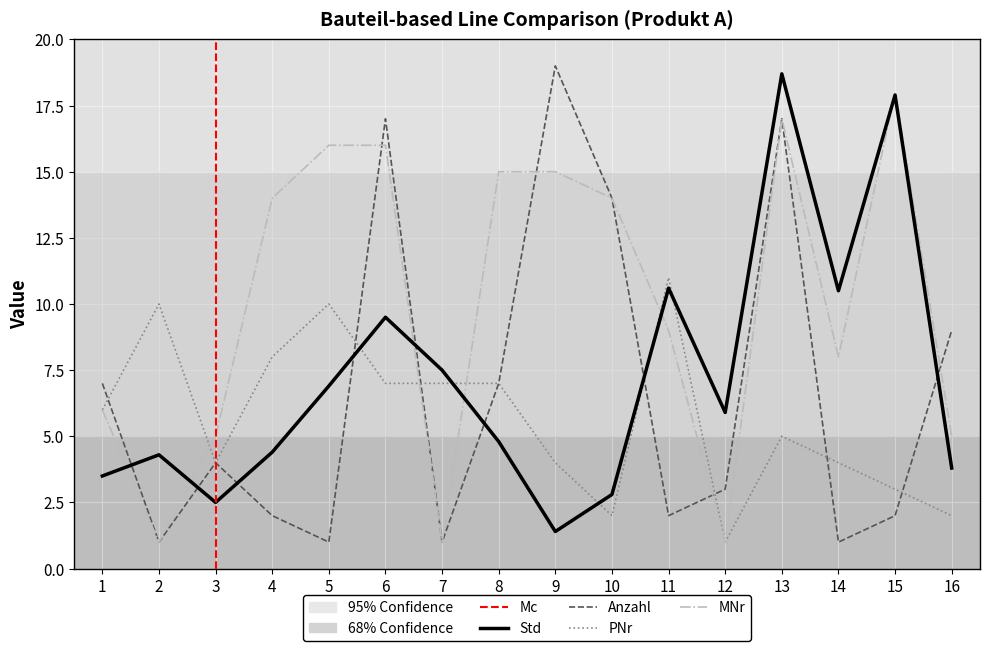

Reading right to left, what are all the values shown in this chart?

Std: 16=3.8	15=17.9	14=10.5	13=18.7	12=5.9	11=10.6	10=2.8	9=1.4	8=4.8	7=7.5	6=9.5	5=6.9	4=4.4	3=2.5	2=4.3	1=3.5
Anzahl: 16=9.0	15=2.0	14=1.0	13=17.0	12=3.0	11=2.0	10=14.0	9=19.0	8=7.0	7=1.0	6=17.0	5=1.0	4=2.0	3=4.0	2=1.0	1=7.0
PNr: 16=2.0	15=3.0	14=4.0	13=5.0	12=1.0	11=11.0	10=2.0	9=4.0	8=7.0	7=7.0	6=7.0	5=10.0	4=8.0	3=4.0	2=10.0	1=6.0
MNr: 16=5.0	15=18.0	14=8.0	13=17.0	12=1.0	11=9.0	10=14.0	9=15.0	8=15.0	7=1.0	6=16.0	5=16.0	4=14.0	3=5.0	2=1.0	1=6.0